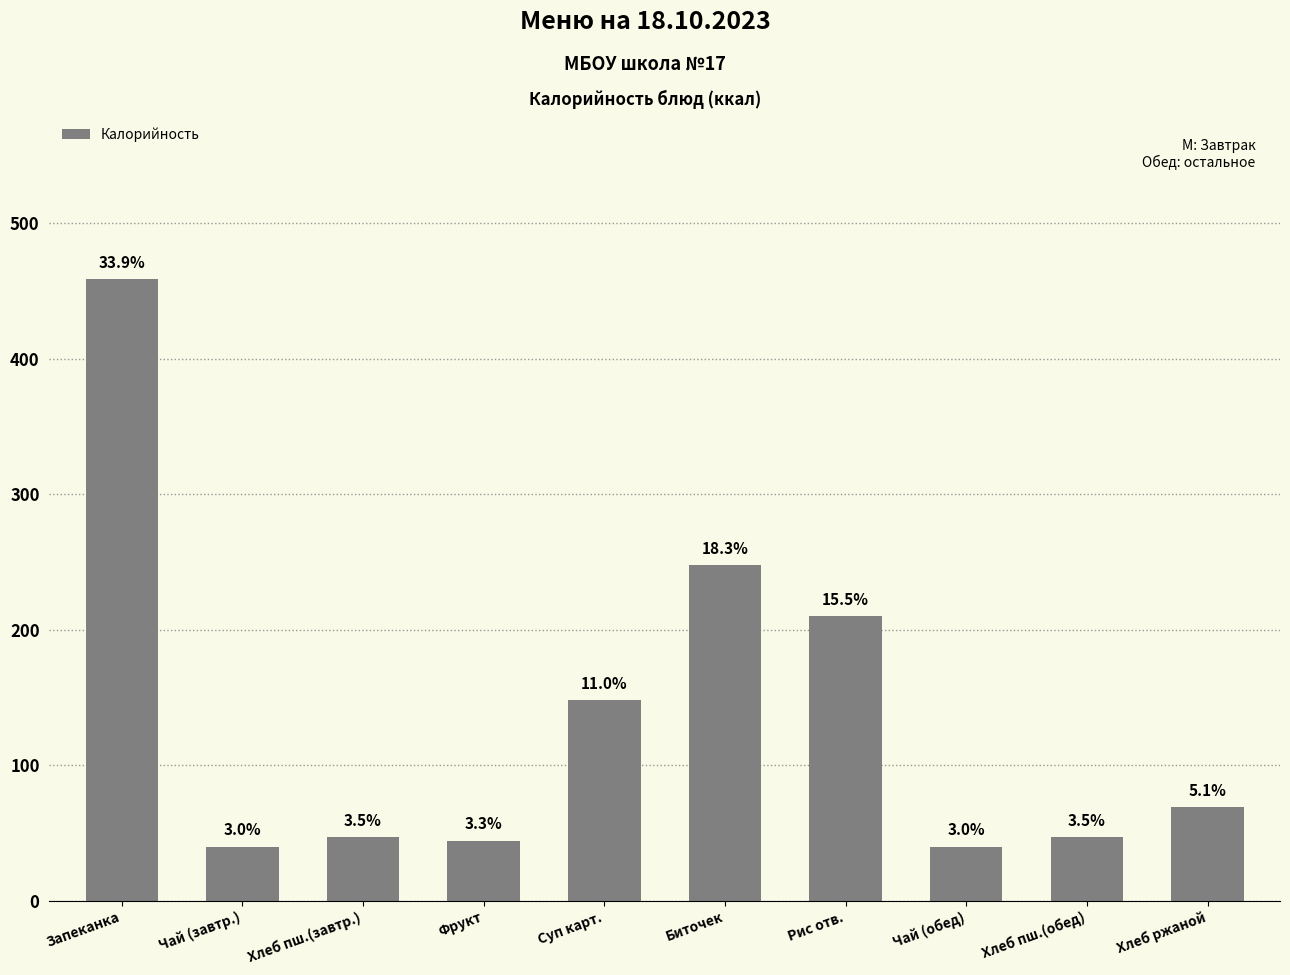

How many bars are there in total?

10